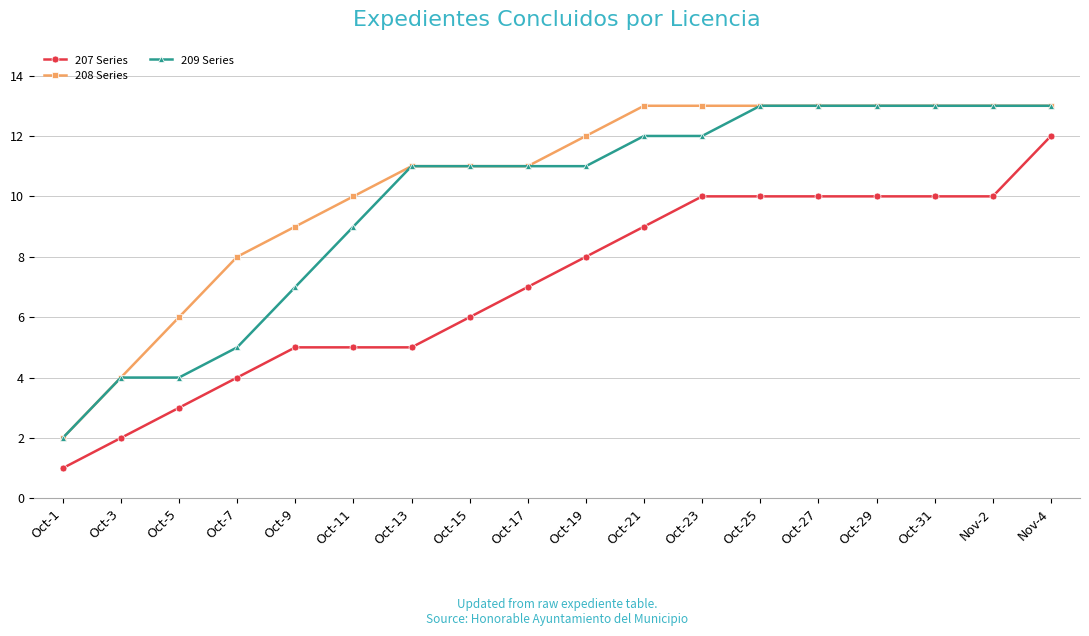

The 209 Series series shows 3 at Oct-1. True or false?

False